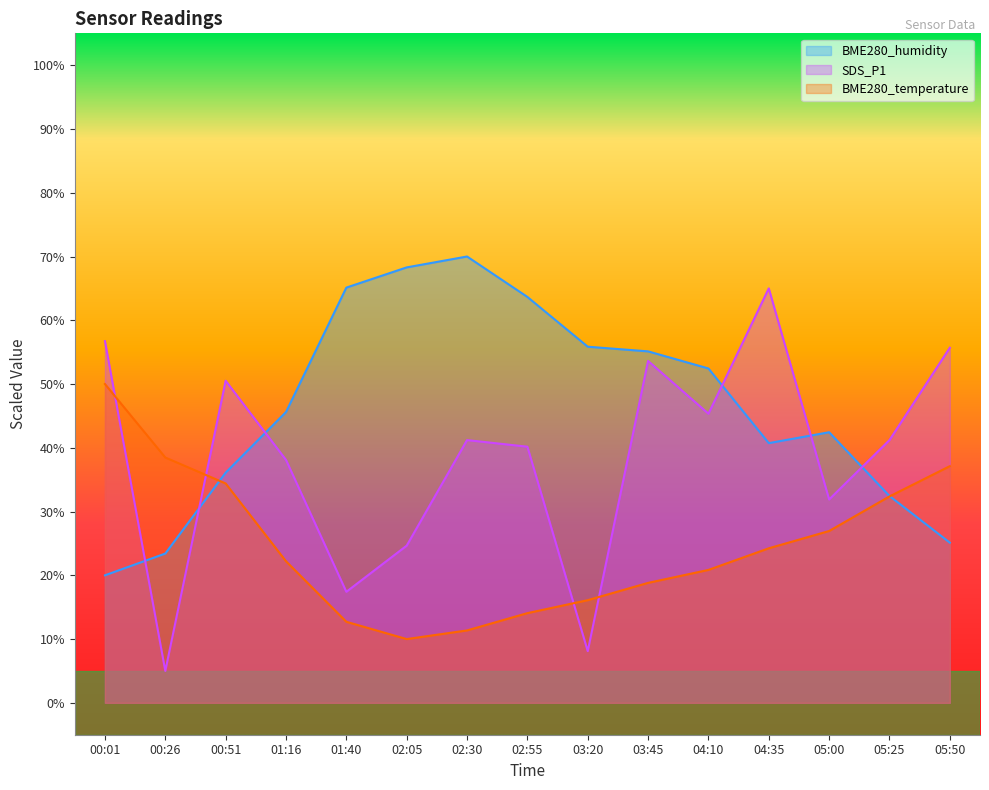

The value of BME280_temperature at 05:25 is 32.4. True or false?

True